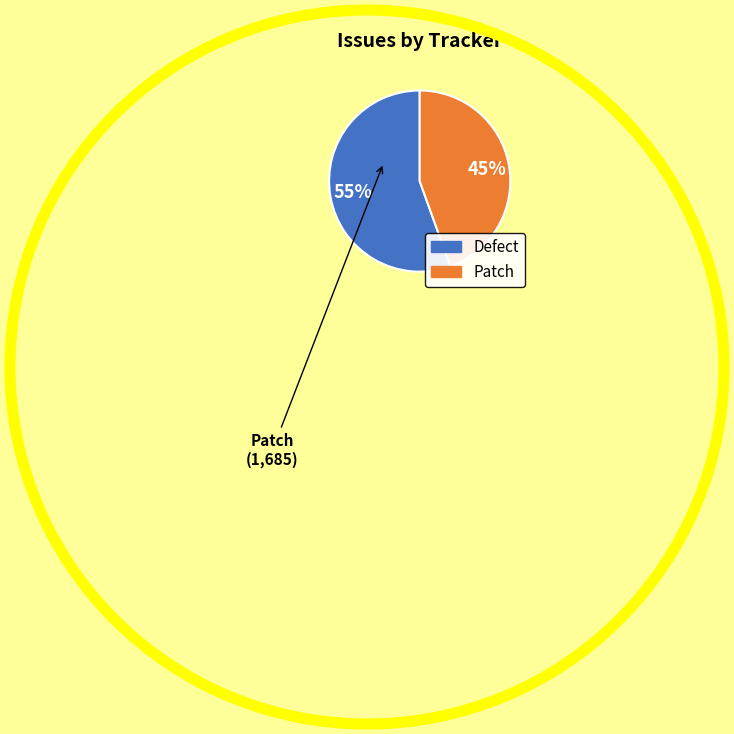

The Defect slice represents 67% of the pie. True or false?

False